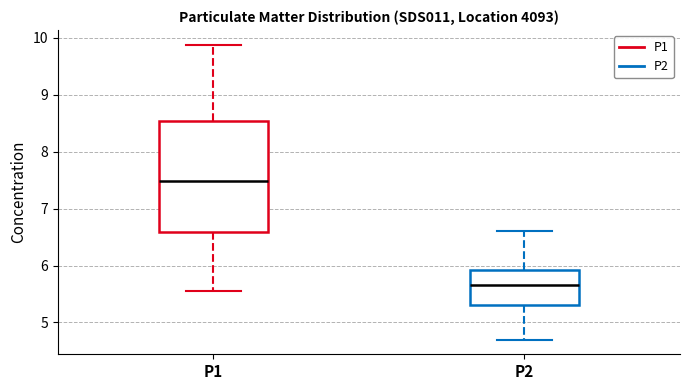

Reading left to right, read every box against the y-axis: the position of its median line, the range the box covers, and the ends of its whiskers. The values are not printed on the chart, so give them approximately, as read against the axis.

P1: median 7.5, box 6.6 to 8.5, whiskers 5.6 to 9.9
P2: median 5.7, box 5.3 to 5.9, whiskers 4.7 to 6.6